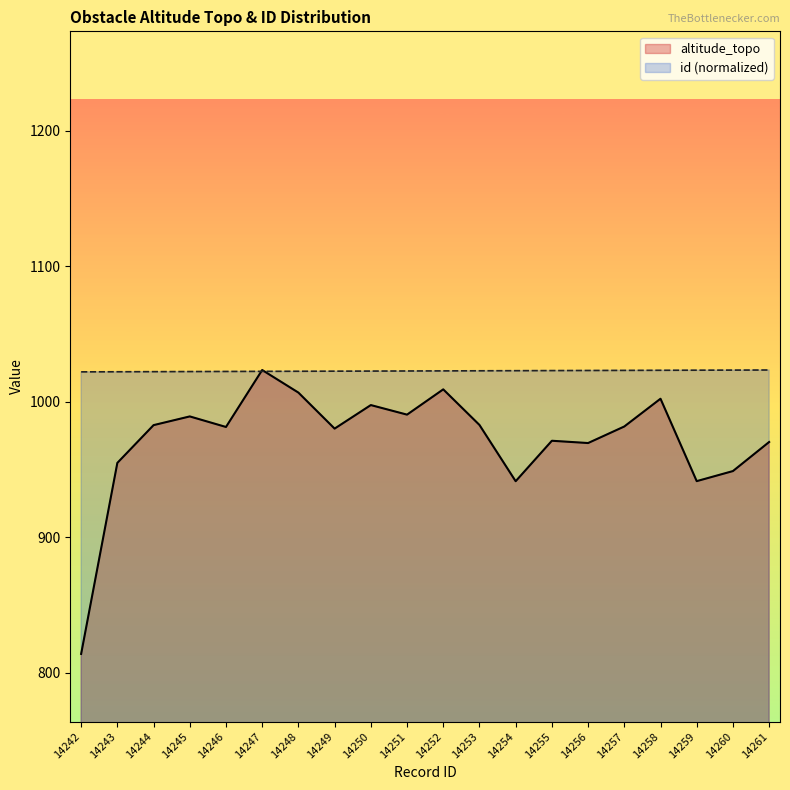

At which category does altitude_topo reach its first local peak?

14245